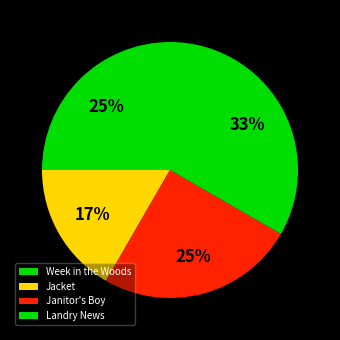

What percentage is the Landry News slice, to the nearest percent?

33%